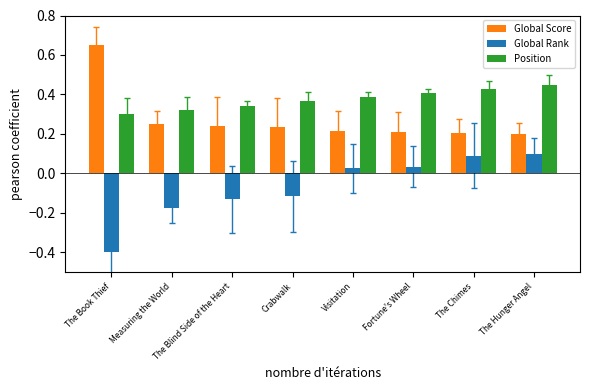

Rank the series by their maximum value, from lowest to highest.

Global Rank, Position, Global Score